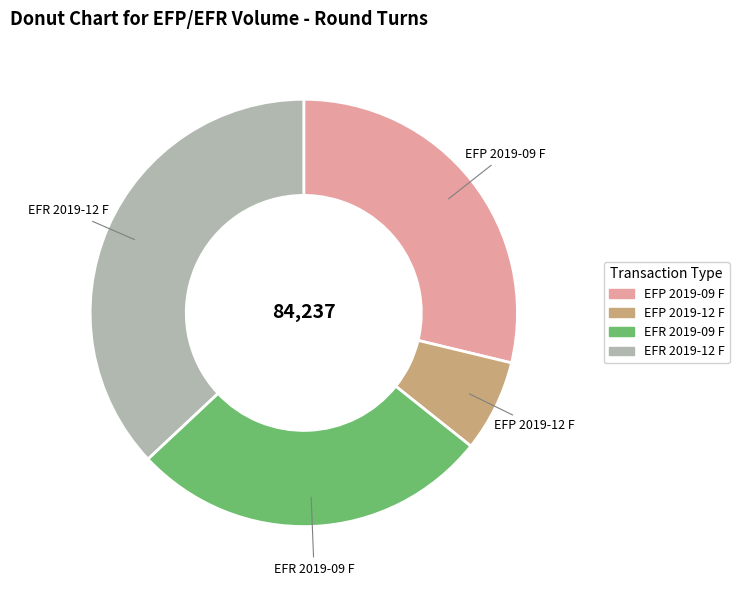

Do EFR 2019-12 F and EFP 2019-12 F together represent more than half of the pie?

No